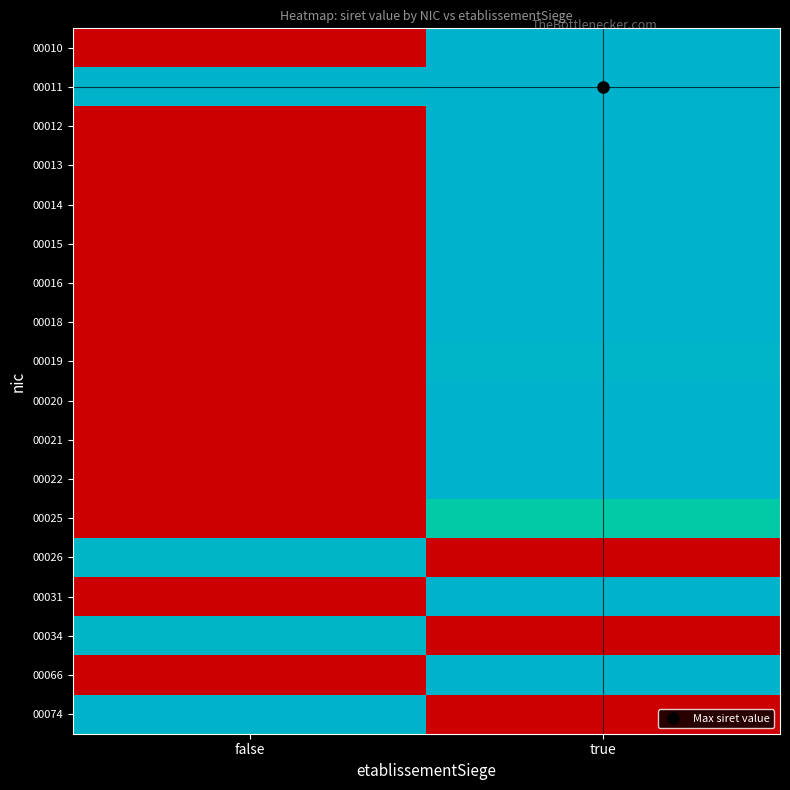

At which category is the sum across all series the highest?

true